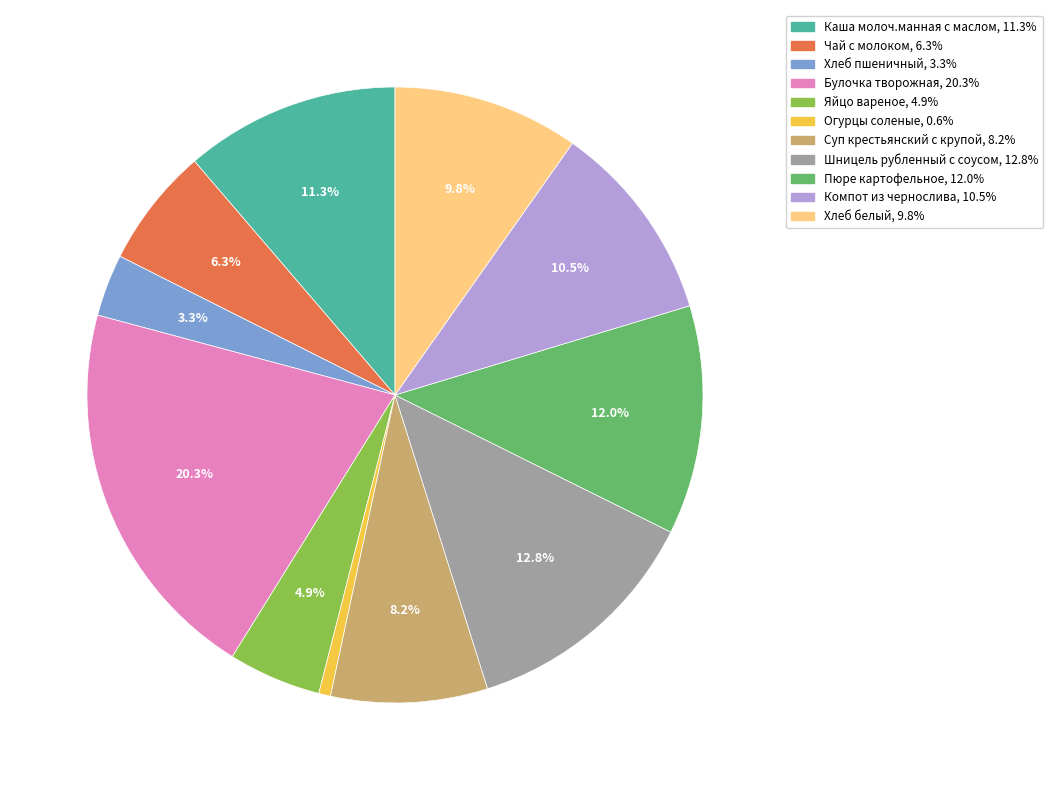

Is the sum of Огурцы соленые and Булочка творожная greater than half?

No